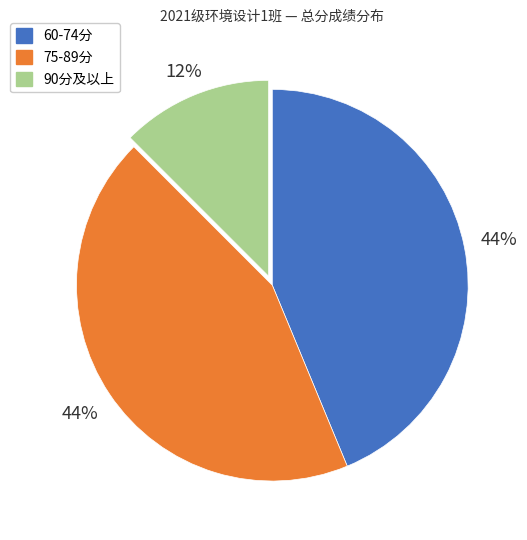

To the nearest percent, what is the average slice percentage?

33%